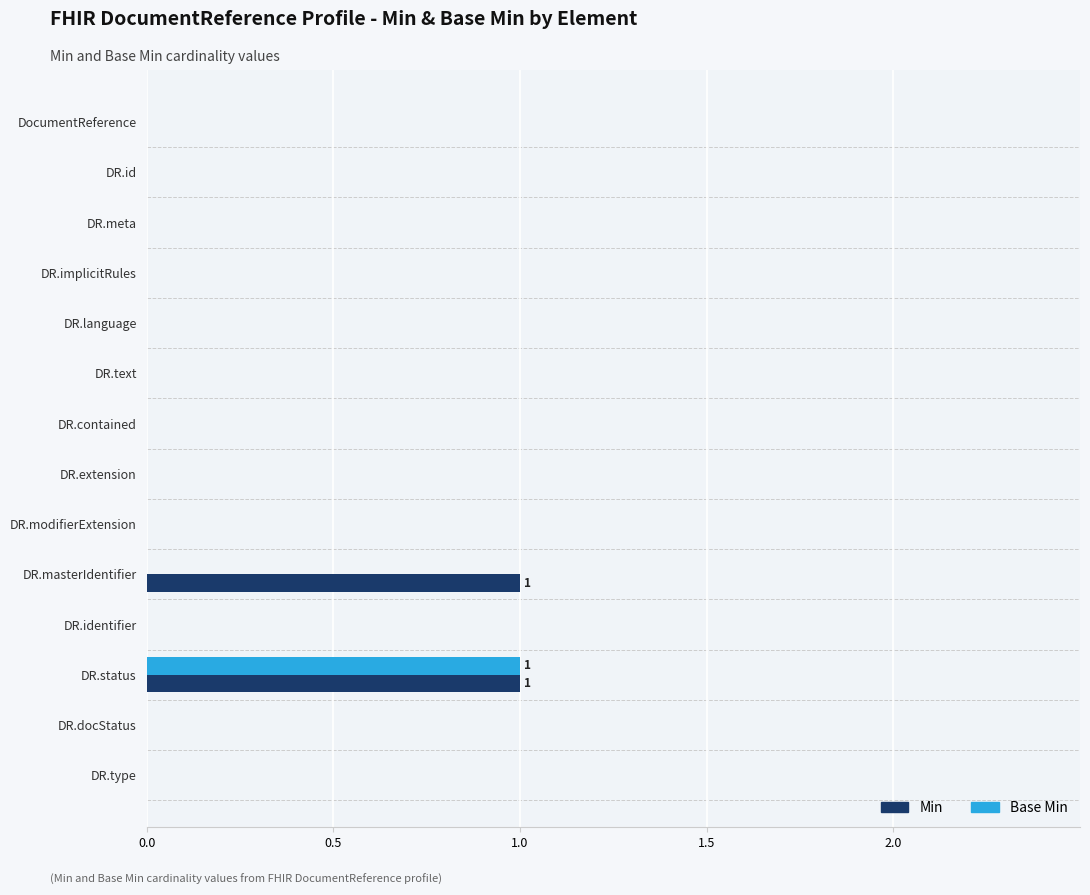

The value of Base Min at DR.implicitRules is 0. True or false?

True